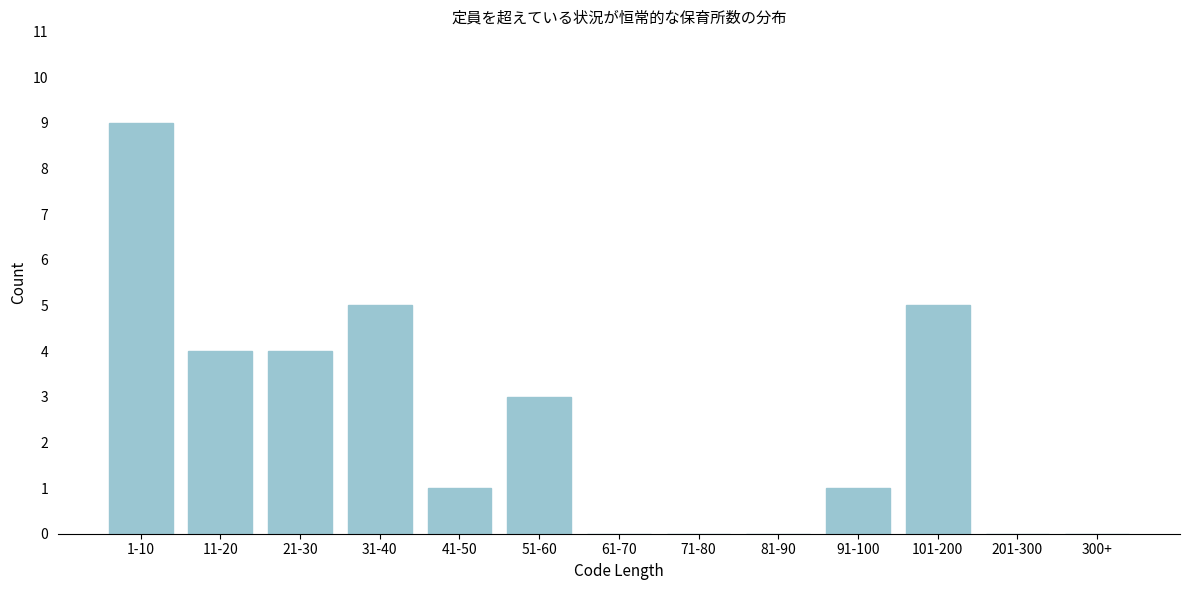

Reading right to left, list all the values displayed in this chart.

300+=0	201-300=0	101-200=5	91-100=1	81-90=0	71-80=0	61-70=0	51-60=3	41-50=1	31-40=5	21-30=4	11-20=4	1-10=9